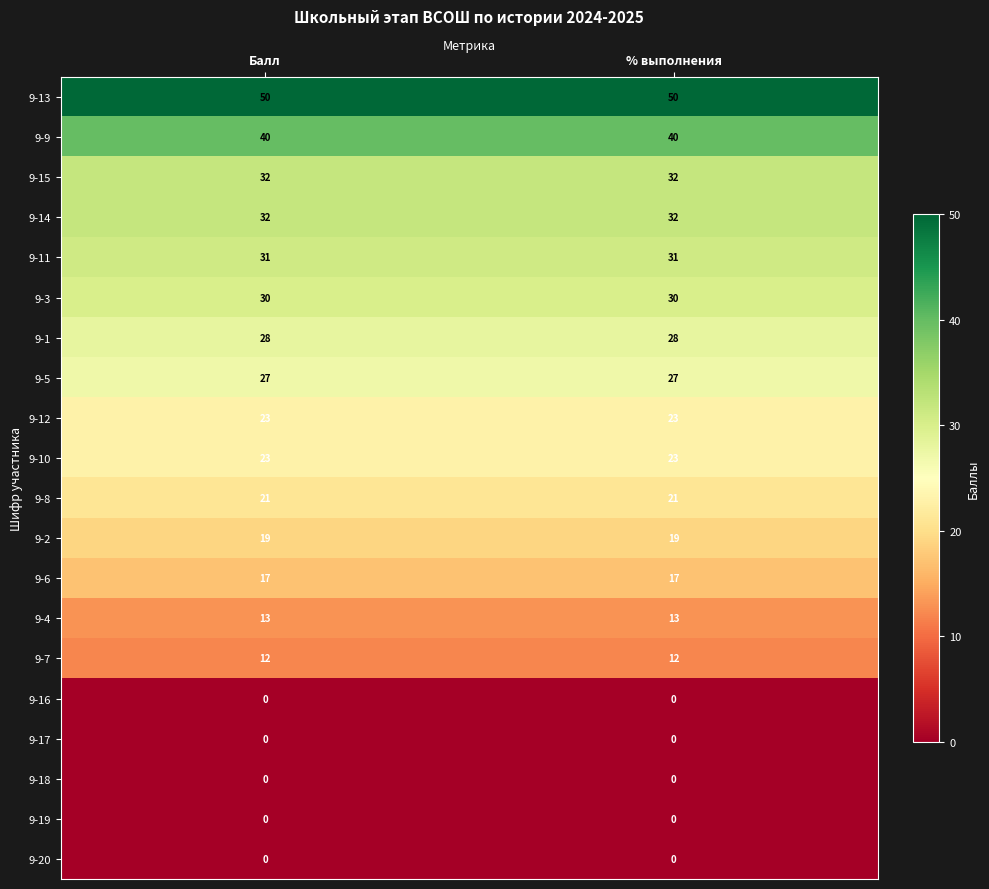

What is the approximate value of 9-1 at % выполнения?

28